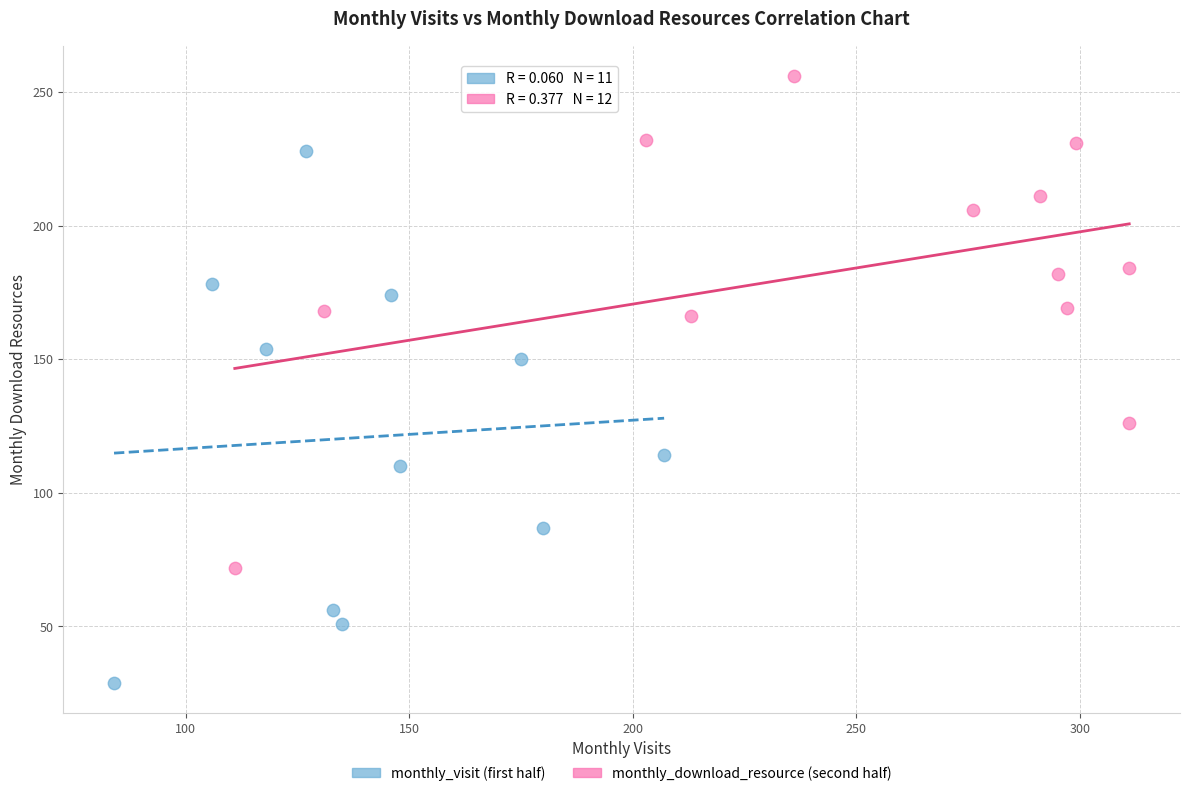

Which series reaches the maximum Y coordinate?

monthly_download_resource (second half)